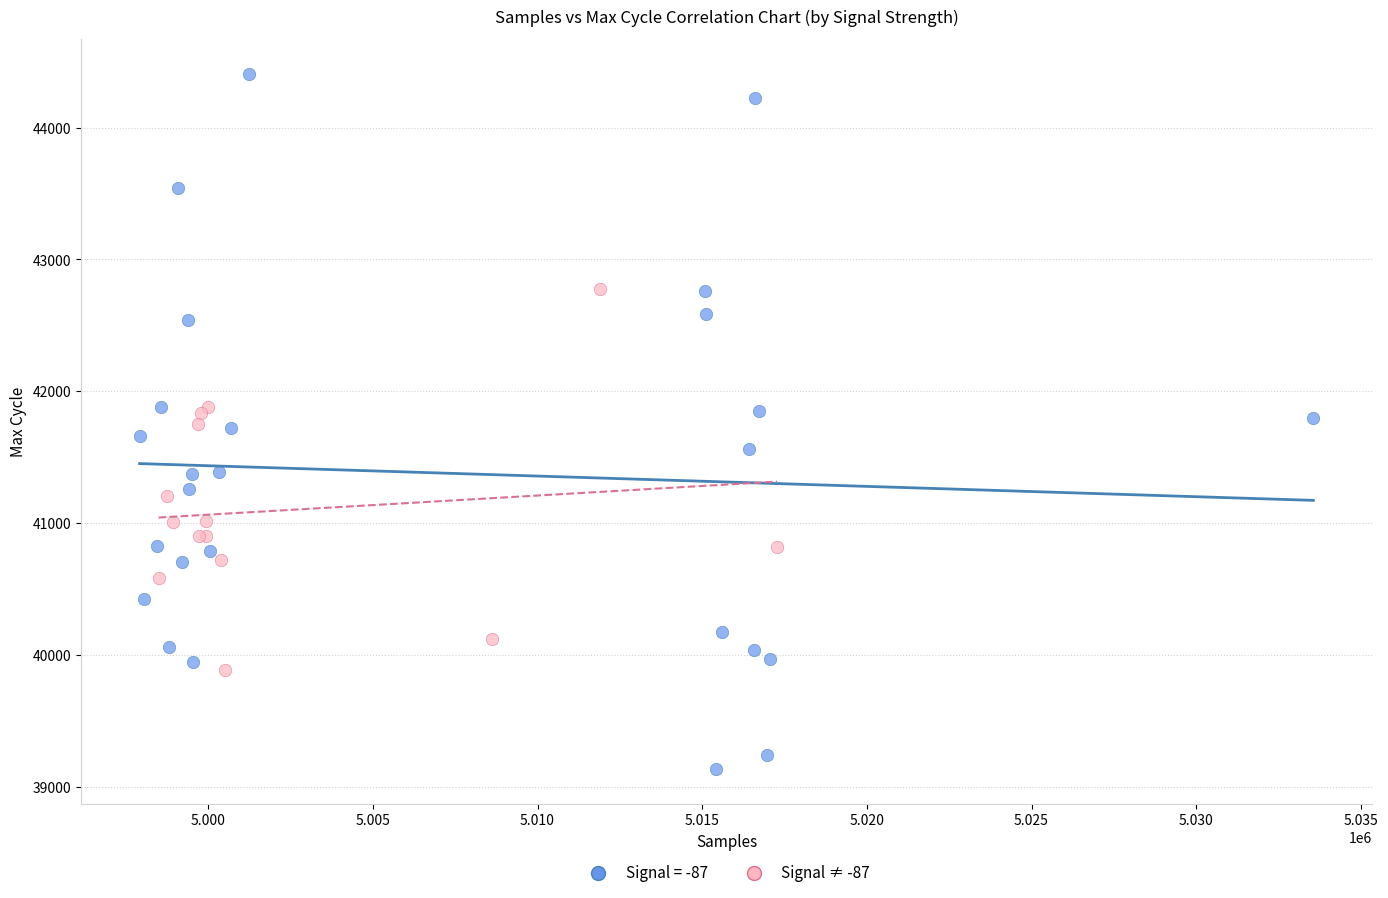

Which series has the widest spread of Y values?

Signal = -87